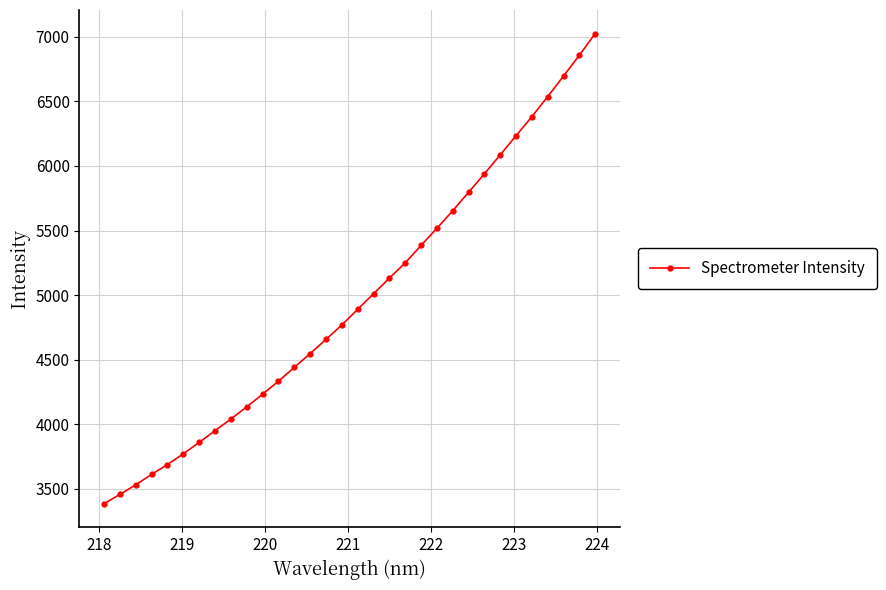

What is the minimum value shown in the chart?

3384.2